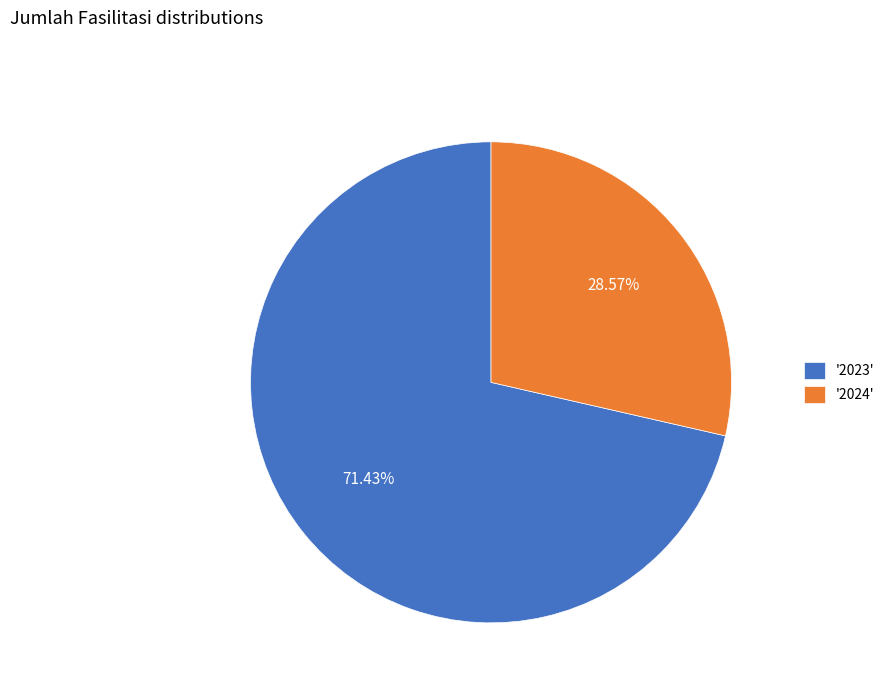

Do '2024' and '2023' together represent more than half of the pie?

Yes